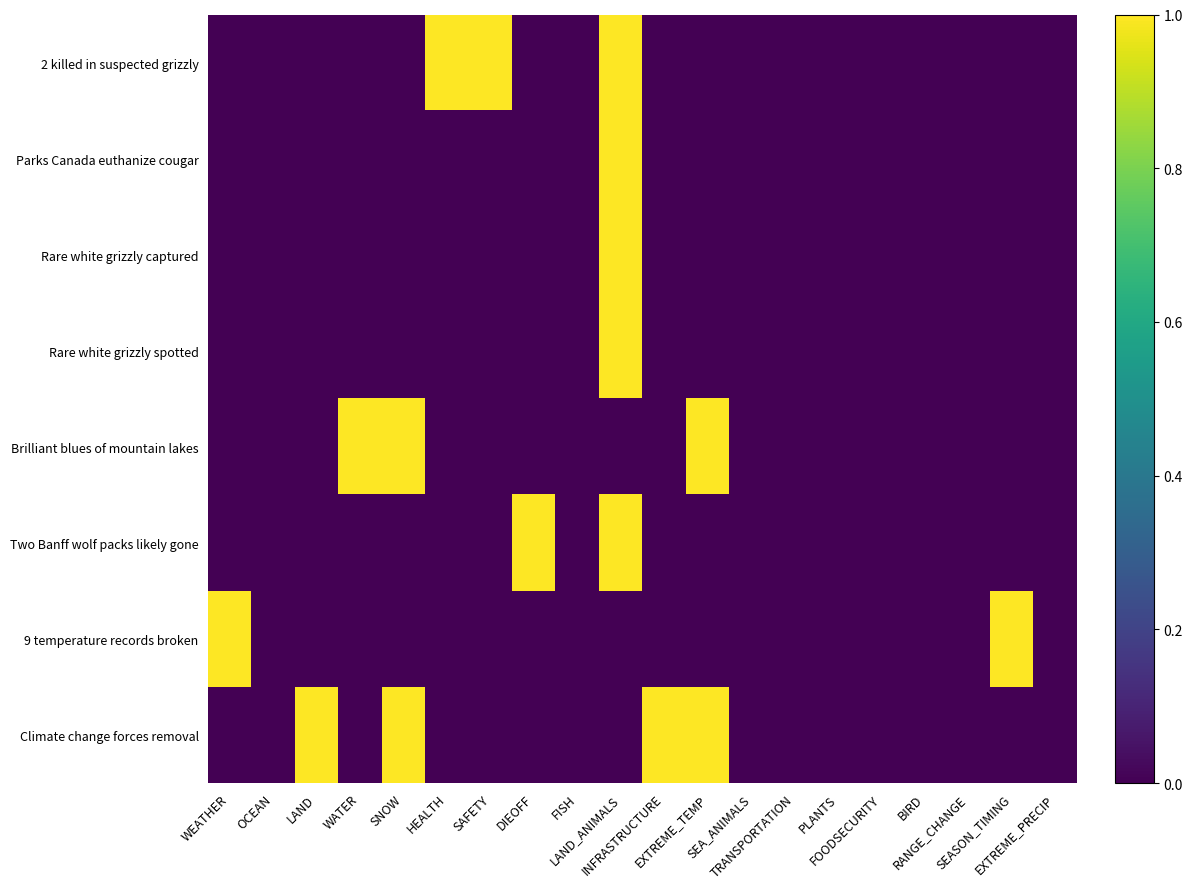

Between WEATHER and FISH, which series saw the biggest shift?

9 temperature records broken